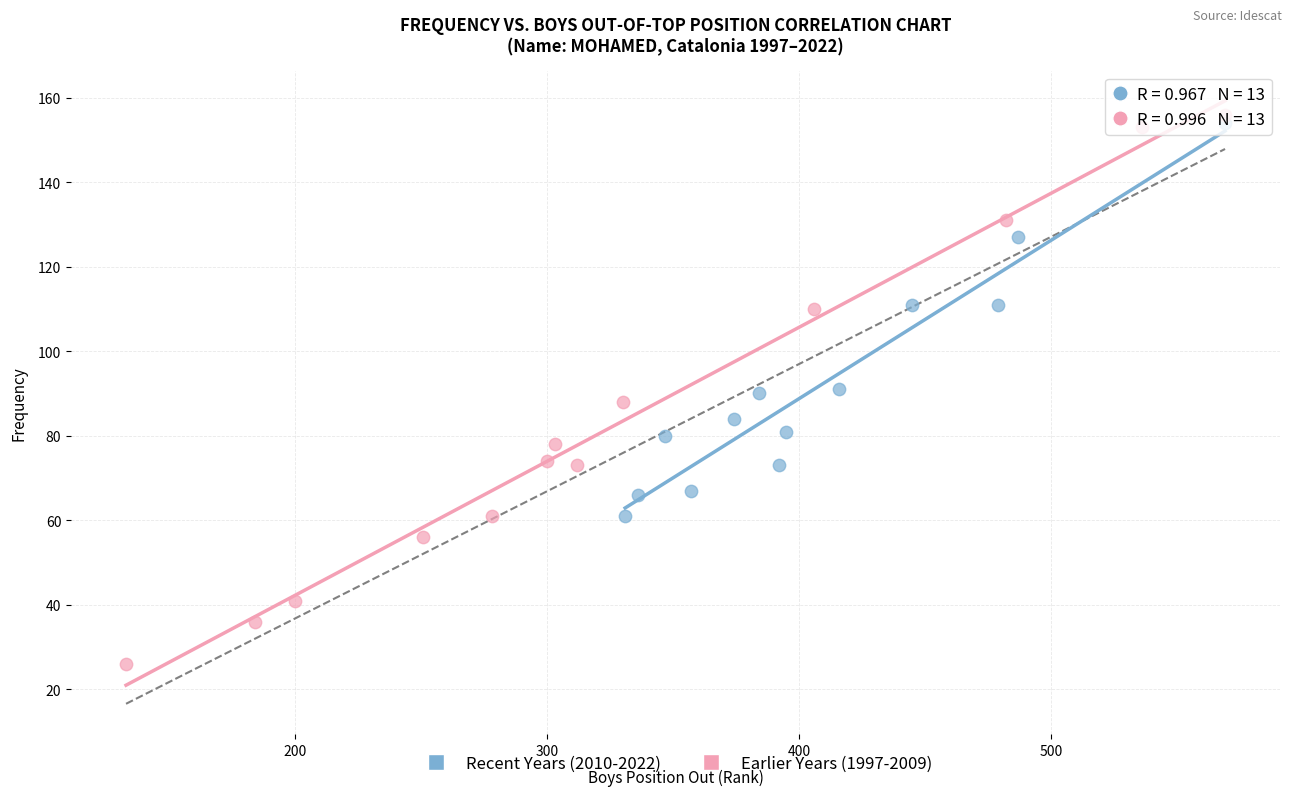

What are all the series names shown in the legend?

Recent Years (2010-2022), Earlier Years (1997-2009)